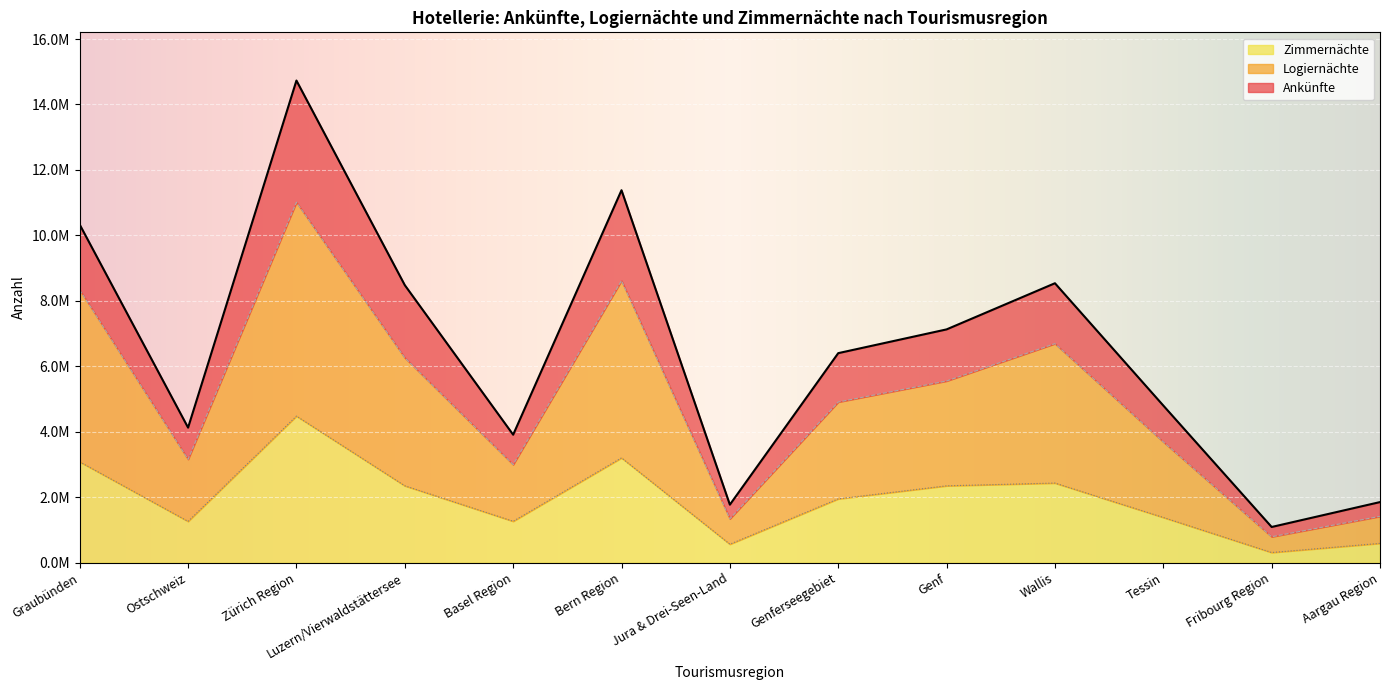

List the series in order of their overall mean, lowest first.

Zimmernächte, Logiernächte, Ankünfte